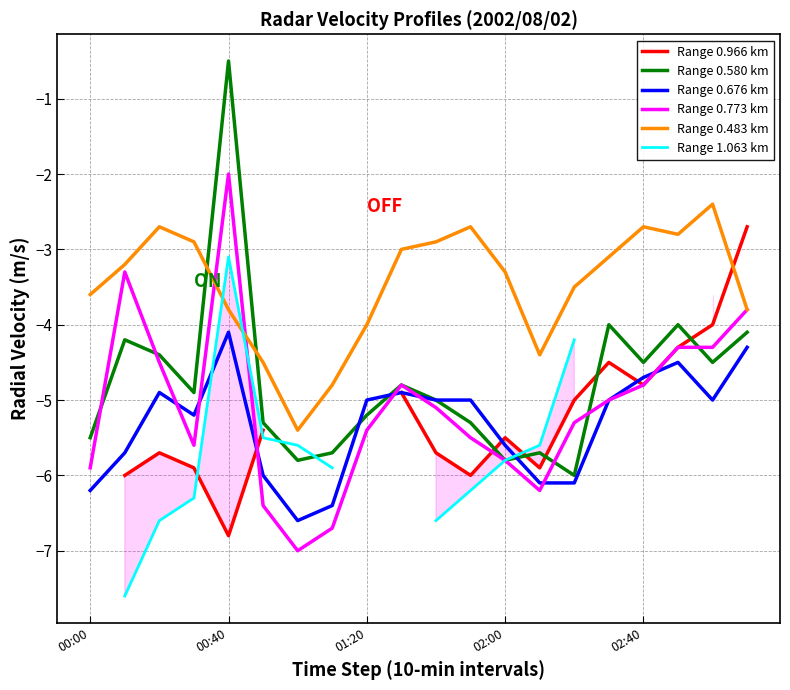

How many values in the Range 0.773 km series are below -5?

11